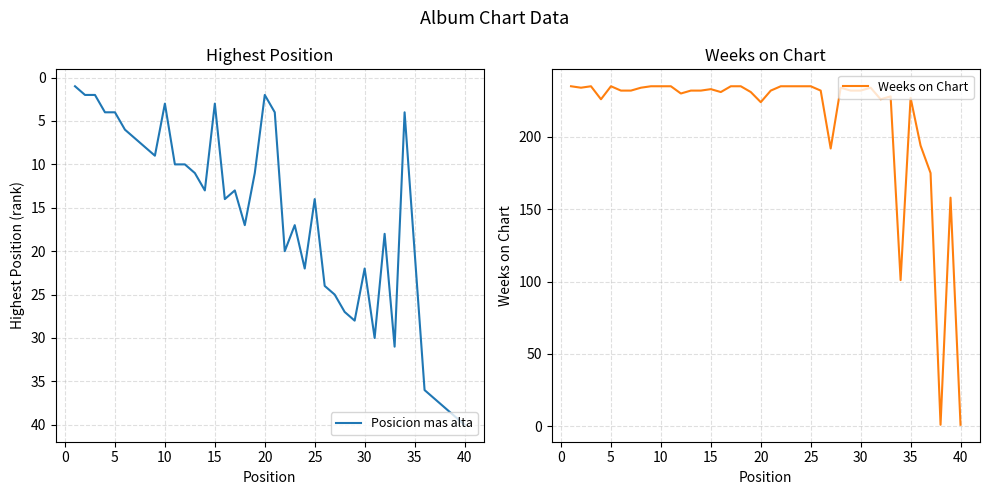

The value of Posicion mas alta at 20 is 2. True or false?

True